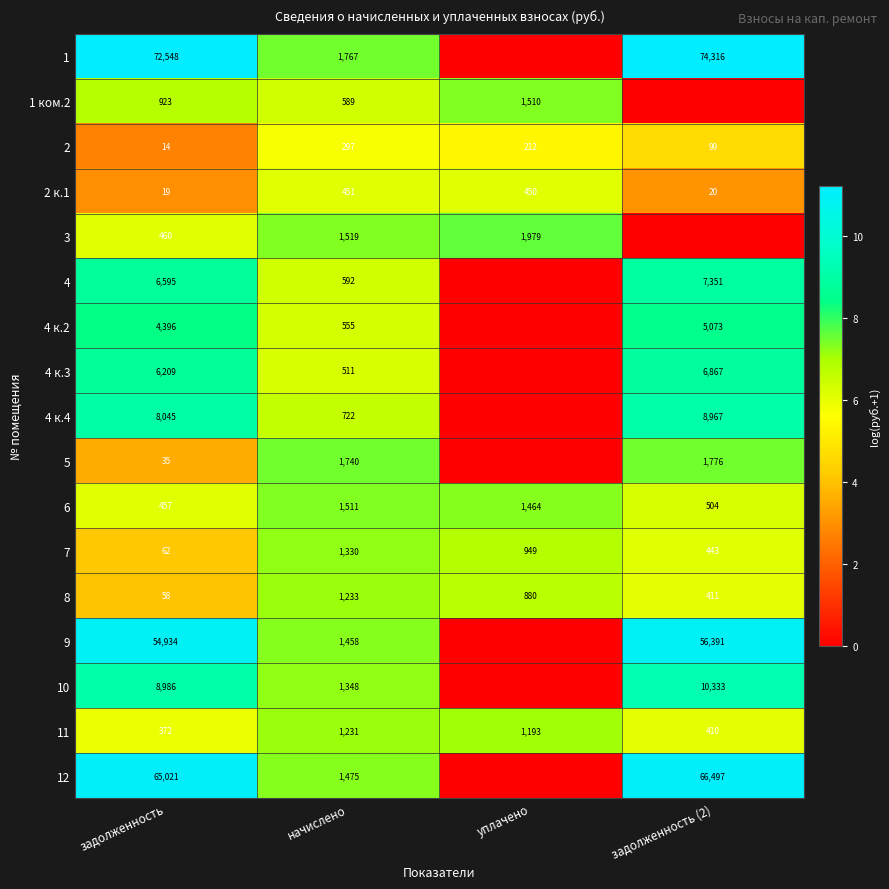

Rank the categories by 2 к.1 value from lowest to highest.

задолженность, задолженность (2), уплачено, начислено